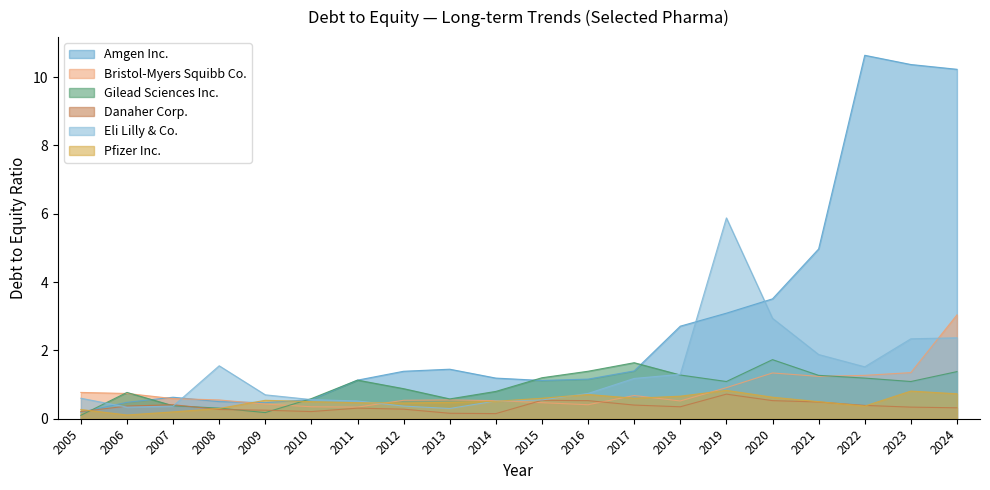

Is the value of Eli Lilly & Co. at 2024 greater than the value of Bristol-Myers Squibb Co. at 2021?

Yes